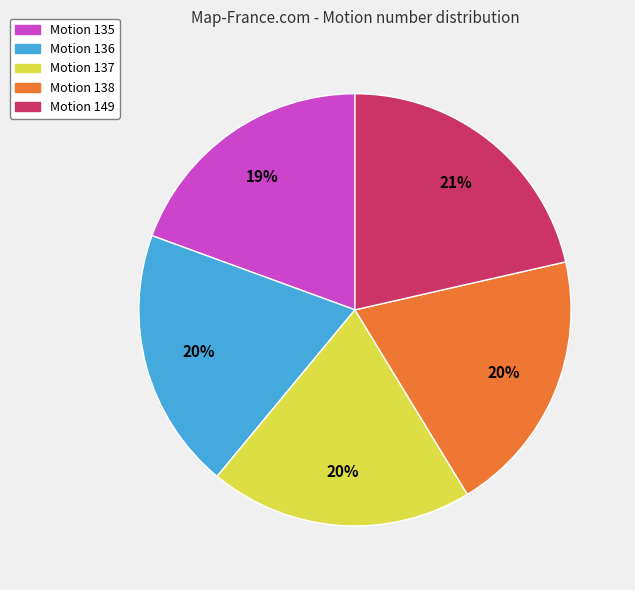

What percentage is the Motion 138 slice, to the nearest percent?

20%